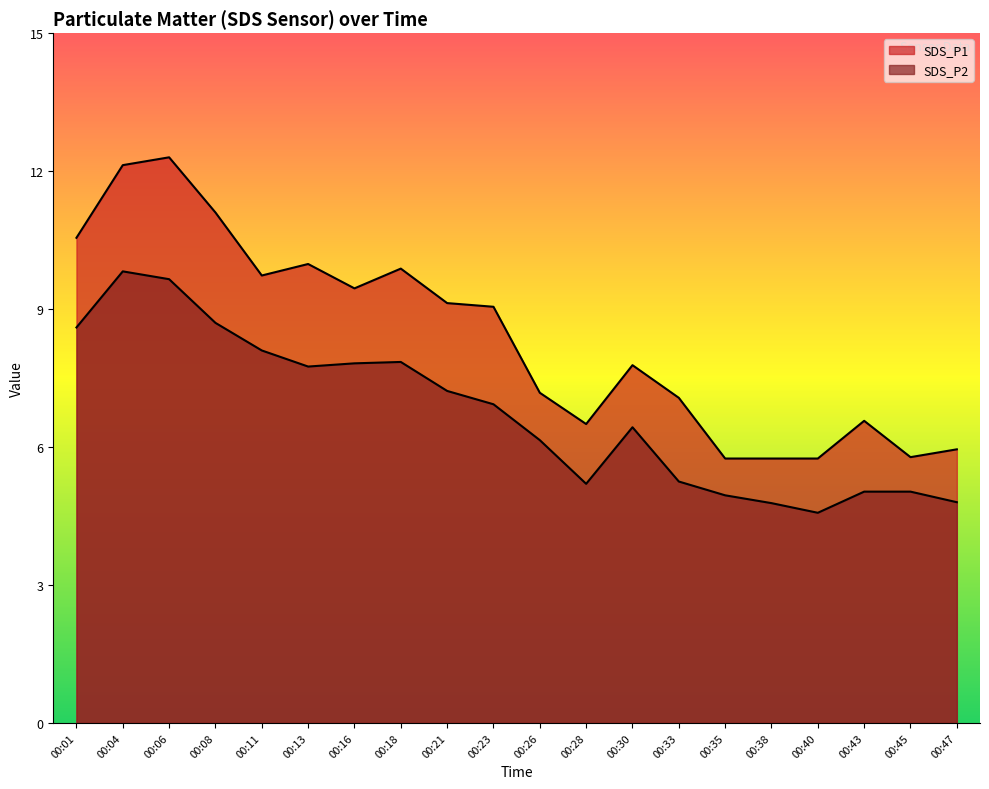

True or false: SDS_P1 and SDS_P2 cross at least once.

False